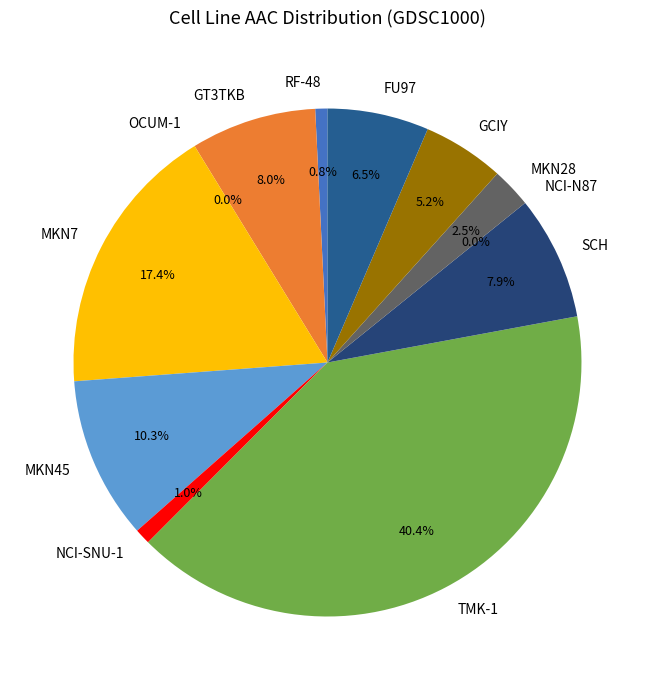

Does GCIY account for over 50% of the chart?

No